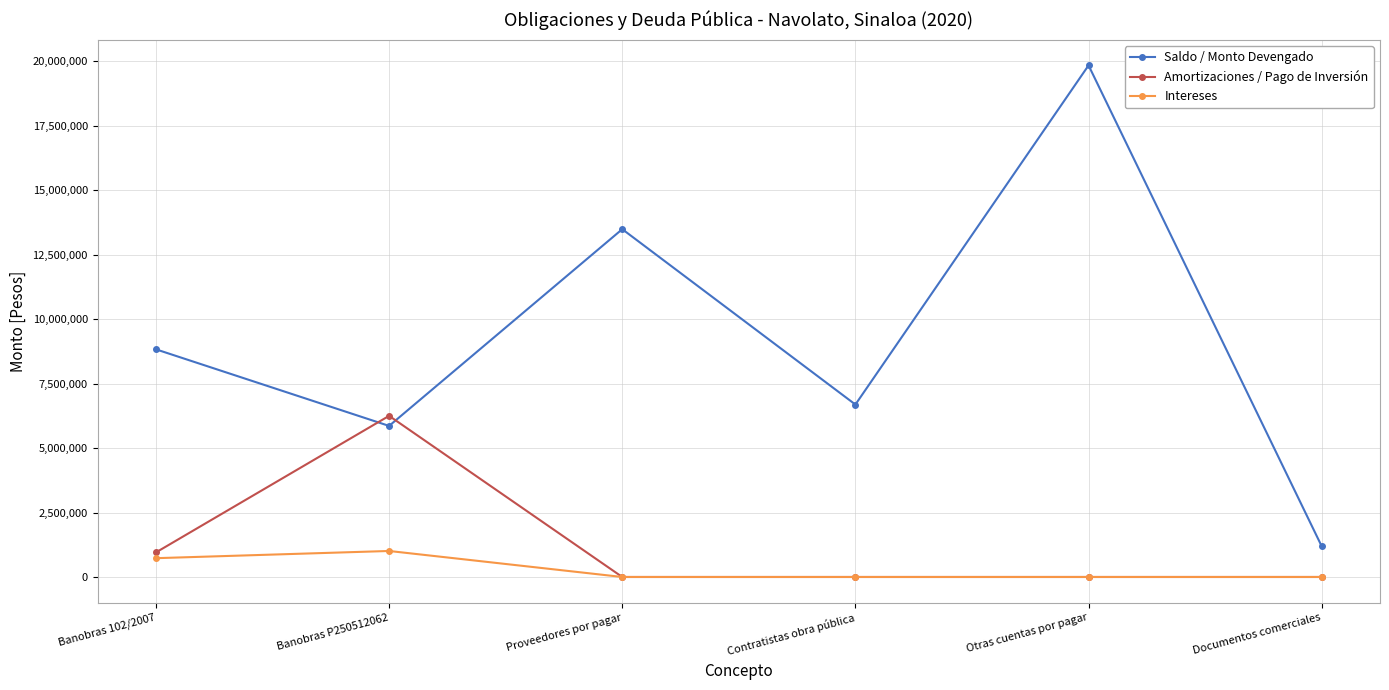

True or false: Saldo / Monto Devengado has a value of 12841906.0 at Banobras 102/2007.

False